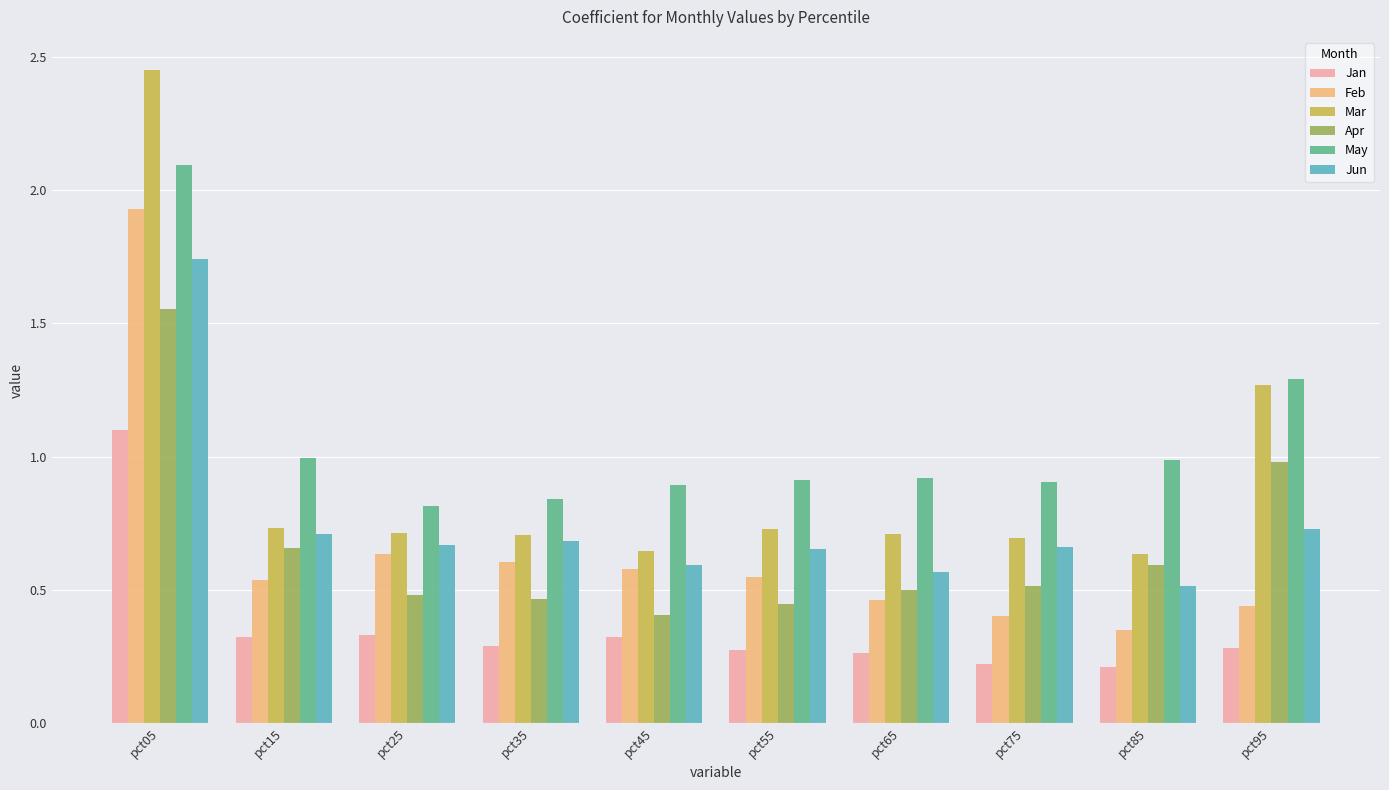

What is the minimum value shown in the chart?

0.2